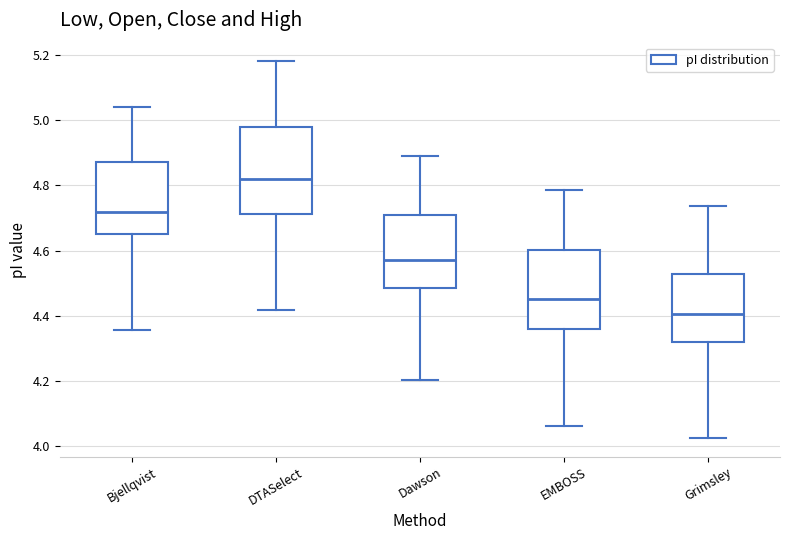

Reading left to right, transcribe this box plot: for each box, give where its median line is, the range the box spans, and where its two whiskers end, as read against the y-axis. The values are not printed on the chart, so give them approximately, as read against the axis.

Bjellqvist: median 4.72, box 4.66 to 4.88, whiskers 4.36 to 5.04
DTASelect: median 4.82, box 4.72 to 4.98, whiskers 4.42 to 5.18
Dawson: median 4.58, box 4.48 to 4.70, whiskers 4.20 to 4.88
EMBOSS: median 4.46, box 4.36 to 4.60, whiskers 4.06 to 4.78
Grimsley: median 4.40, box 4.32 to 4.52, whiskers 4.02 to 4.74